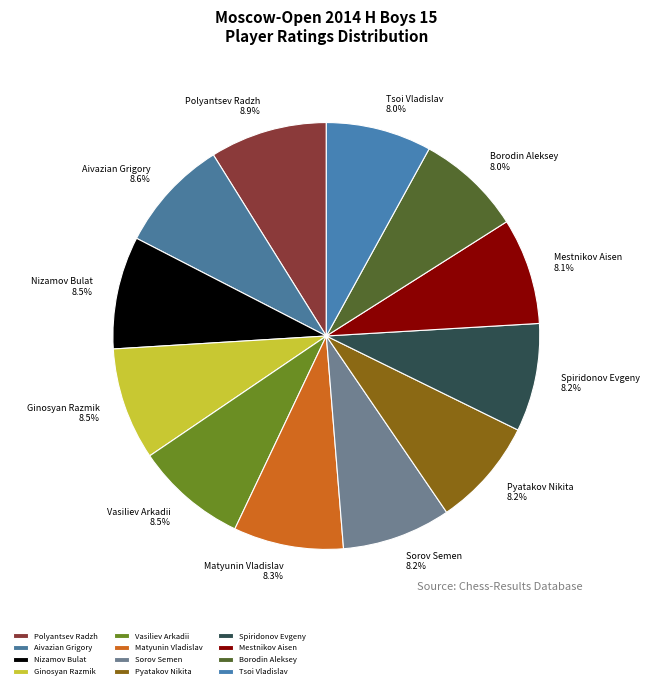

How many slices are in this pie chart?

12